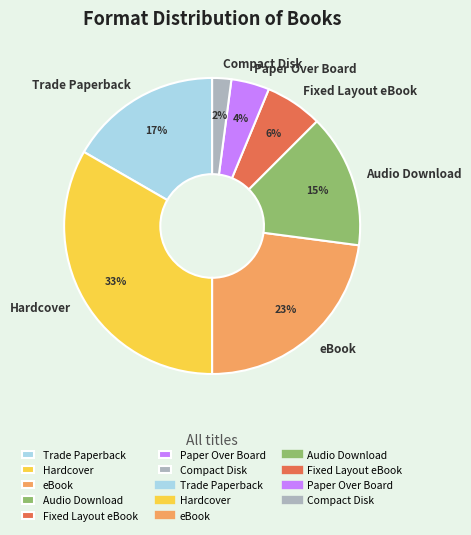

To the nearest percent, what is the average slice percentage?

14%